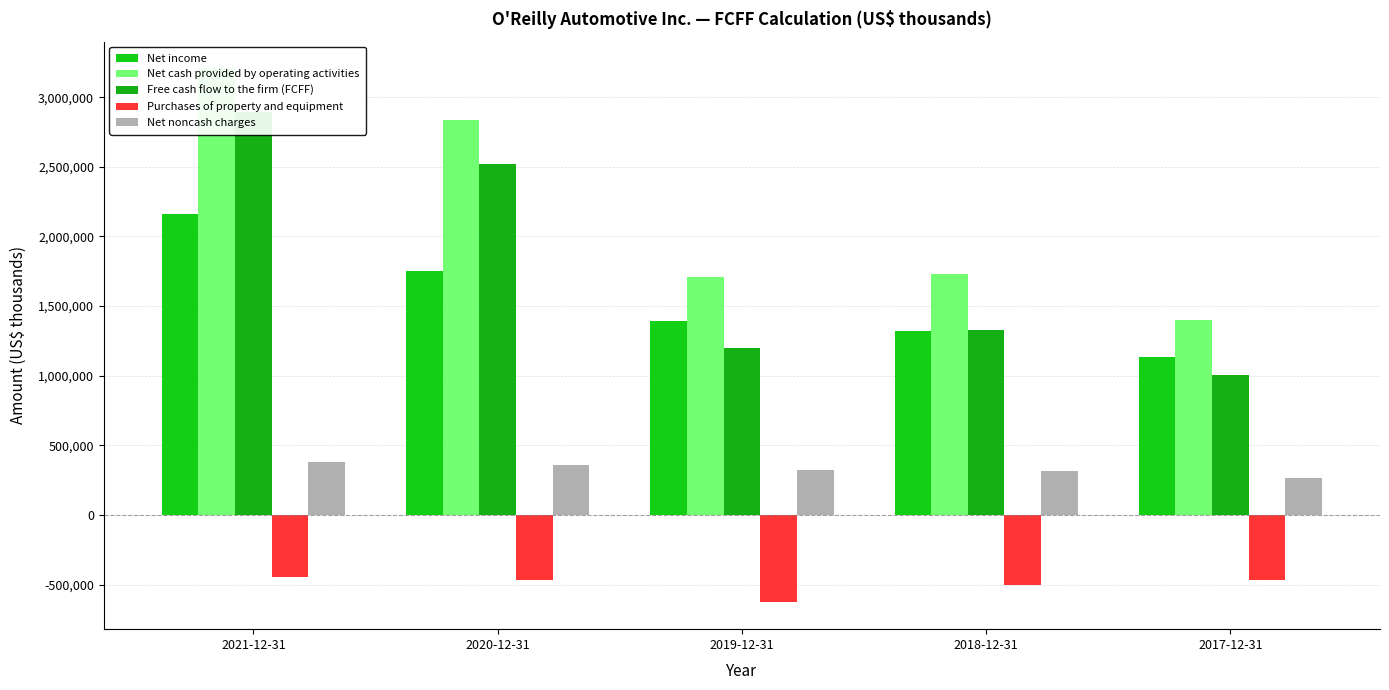

What is the difference between the highest and lowest values at 2021-12-31?

3650163